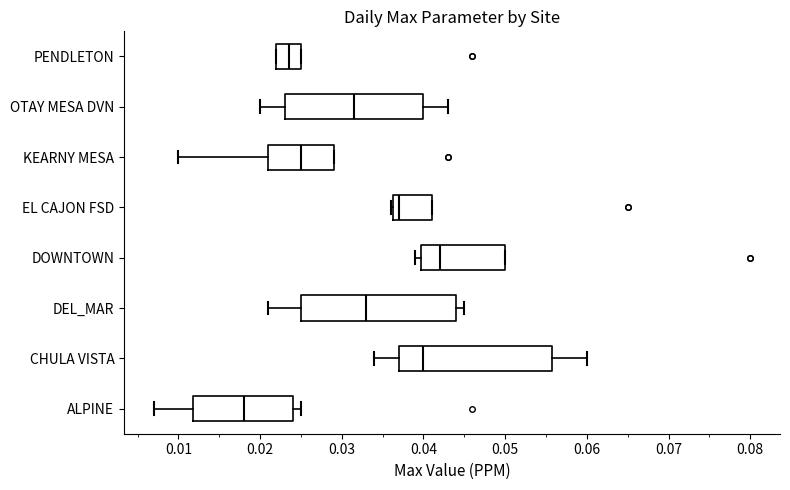

Which box's median line is the furthest to the right?

DOWNTOWN